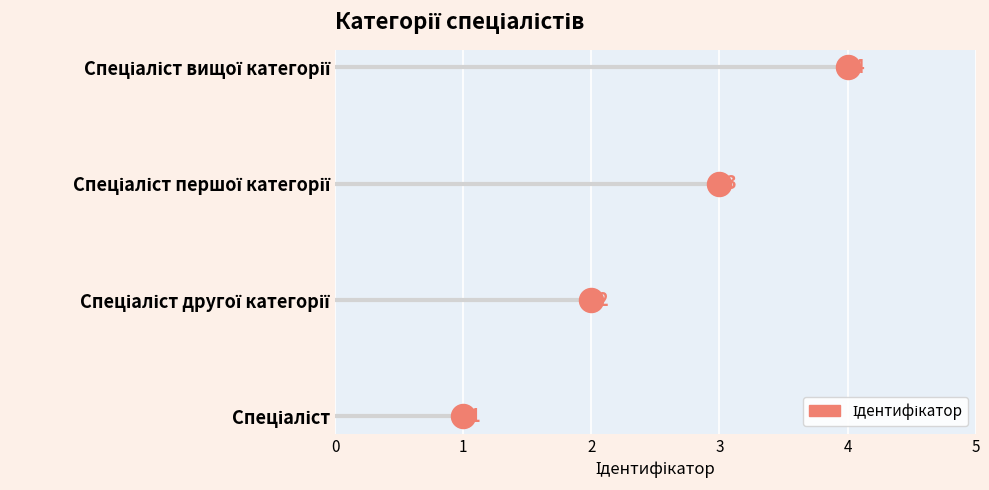

Which has a higher value, 2 or 3?

3